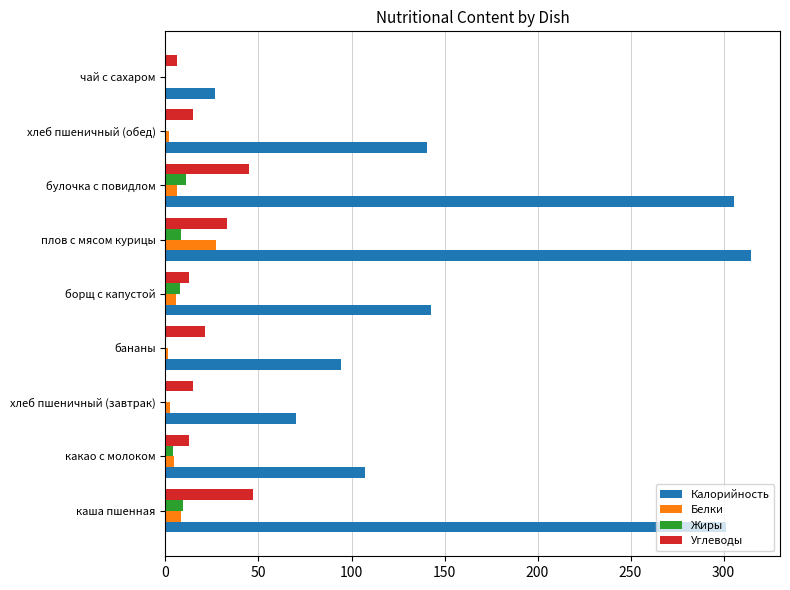

Which series has the largest total across all categories?

Калорийность